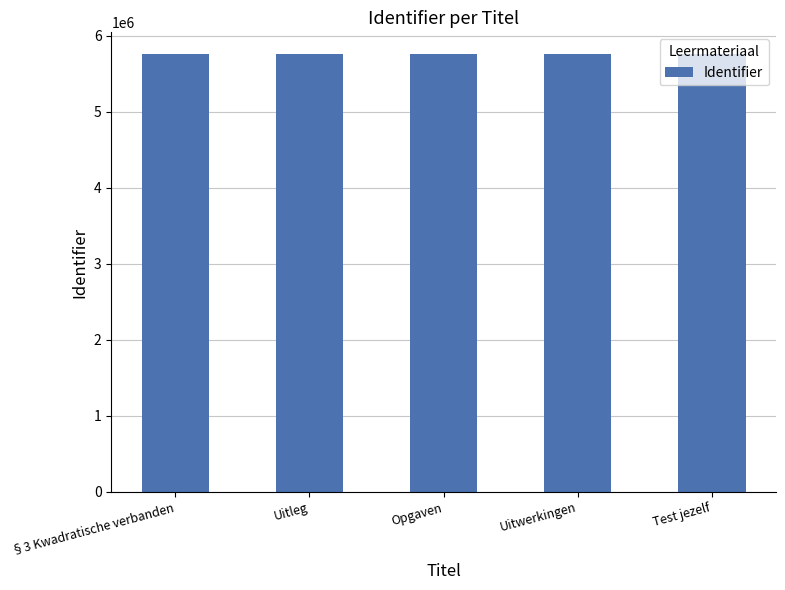

True or false: the data shows 1525897 at Opgaven.

False